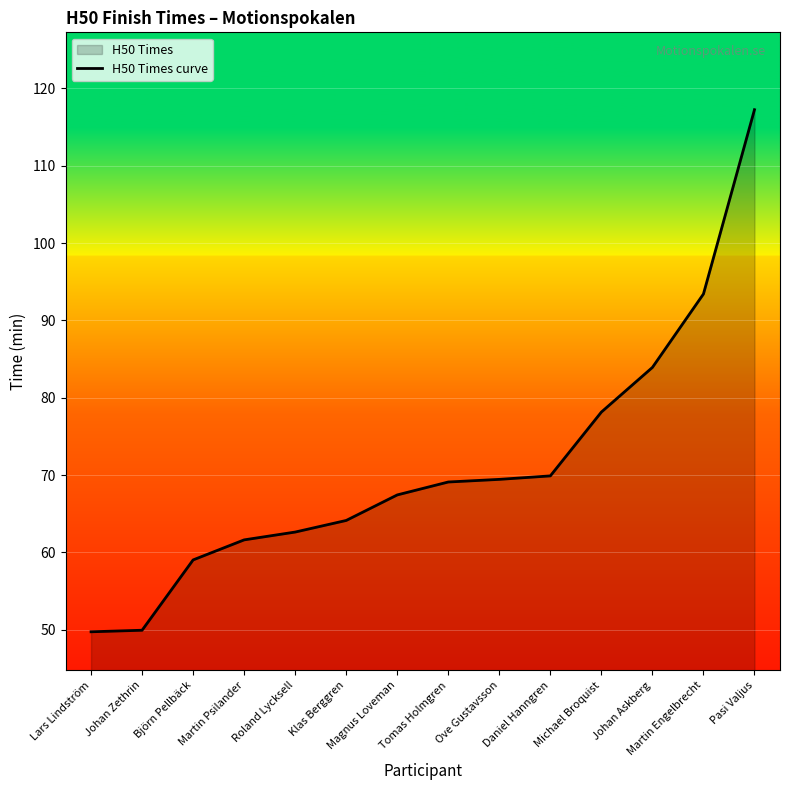

Reading left to right, extract all data points from this chart.

49.8	50.0	59.0	61.6	62.6	64.1	67.4	69.1	69.5	69.9	78.2	83.9	93.4	117.2